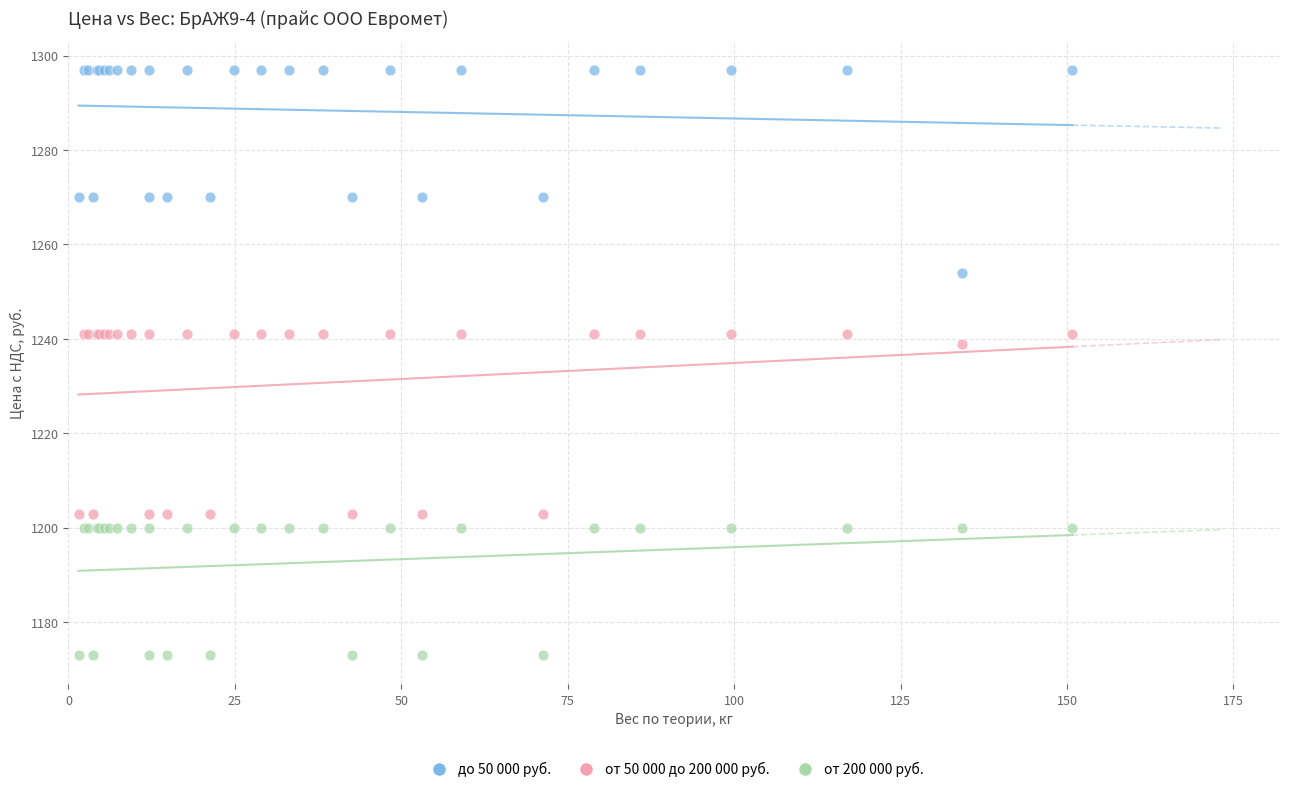

Which series contains the highest Y value?

до 50 000 руб.